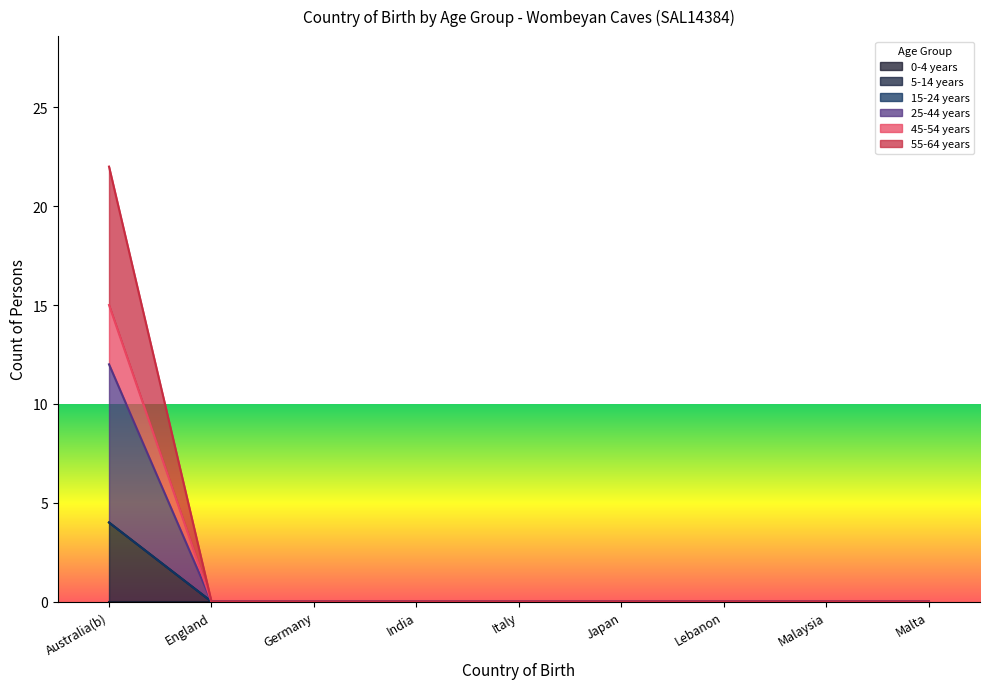

At which category does the chart reach its peak across all series?

Australia(b)